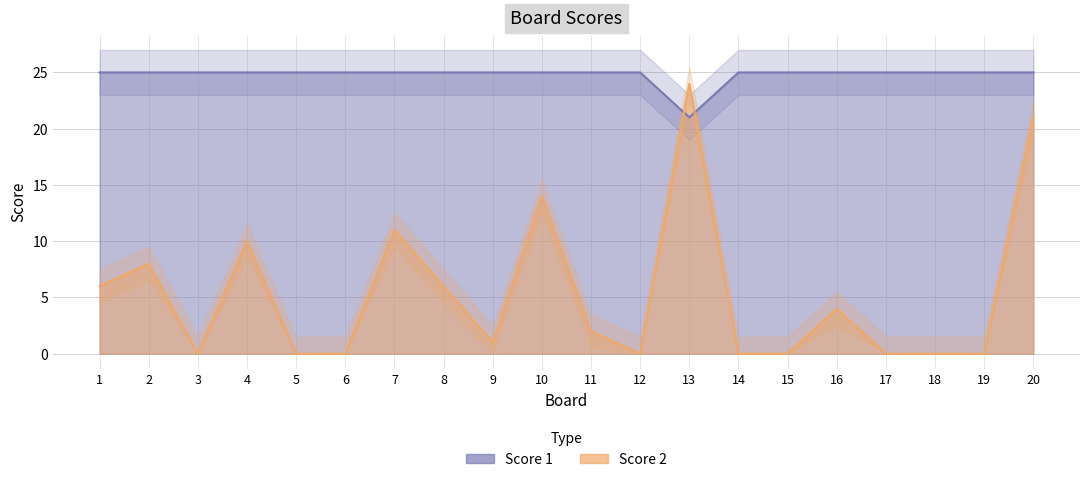

At which label does Score 2 first exceed 2?

1